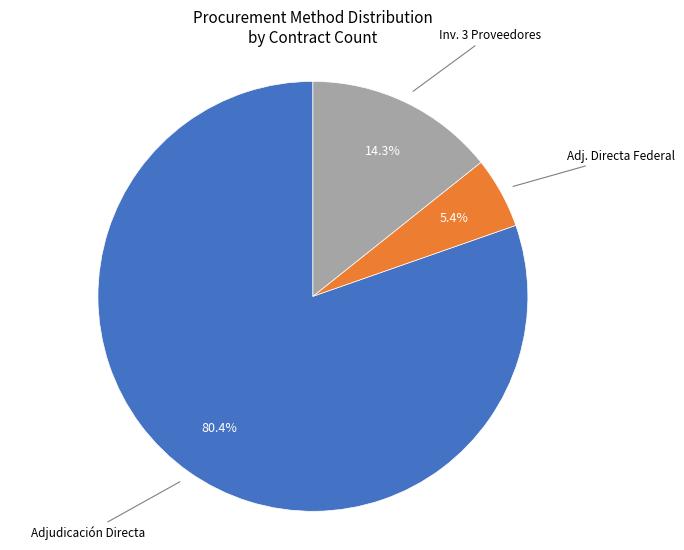

Does any single category account for the majority?

Yes